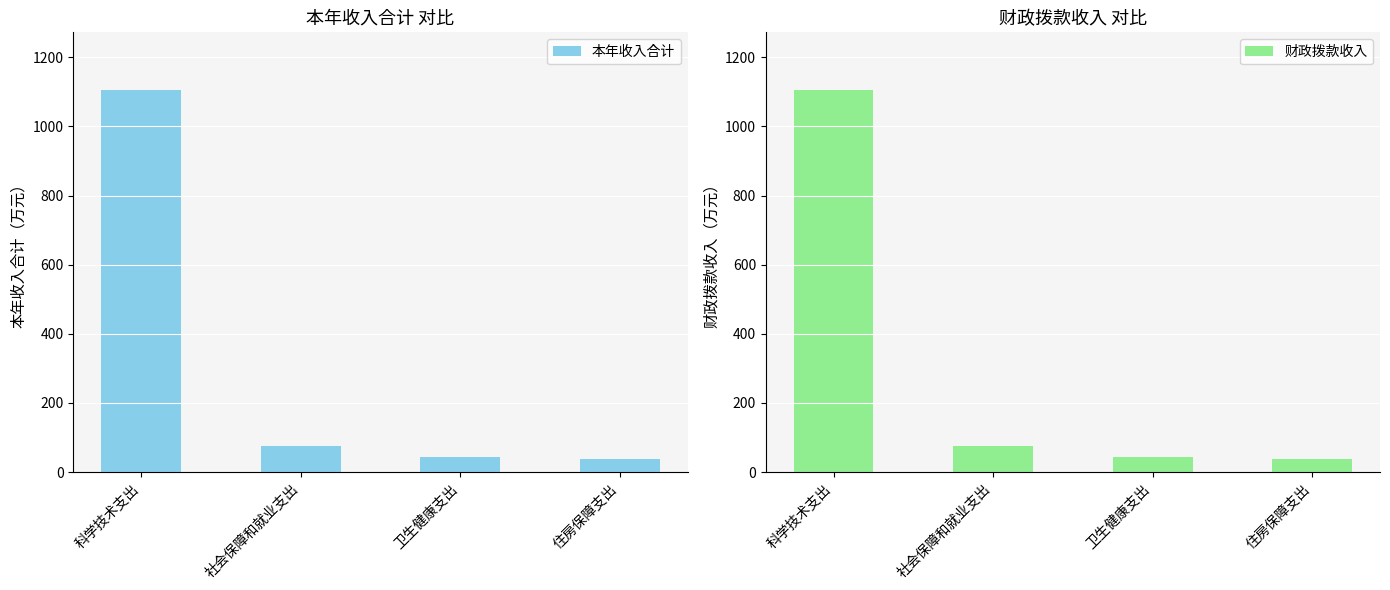

At which label does 财政拨款收入 reach its minimum?

住房保障支出